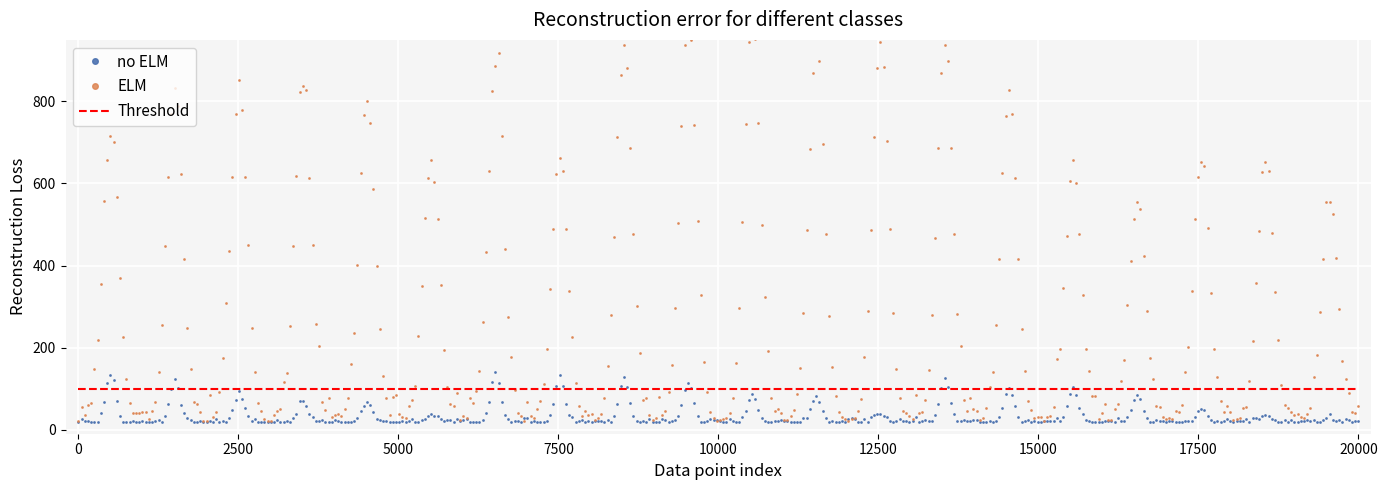

True or false: Threshold has more than 1 interior local peaks.

False